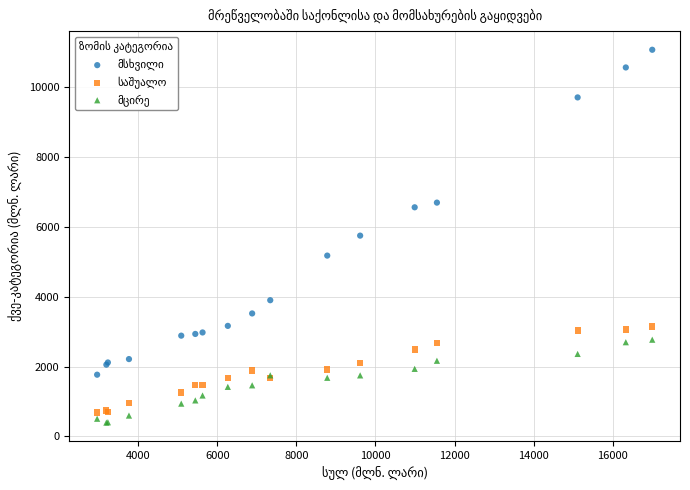

What is the X range (max minus min) for the scatter plot?

14045.4